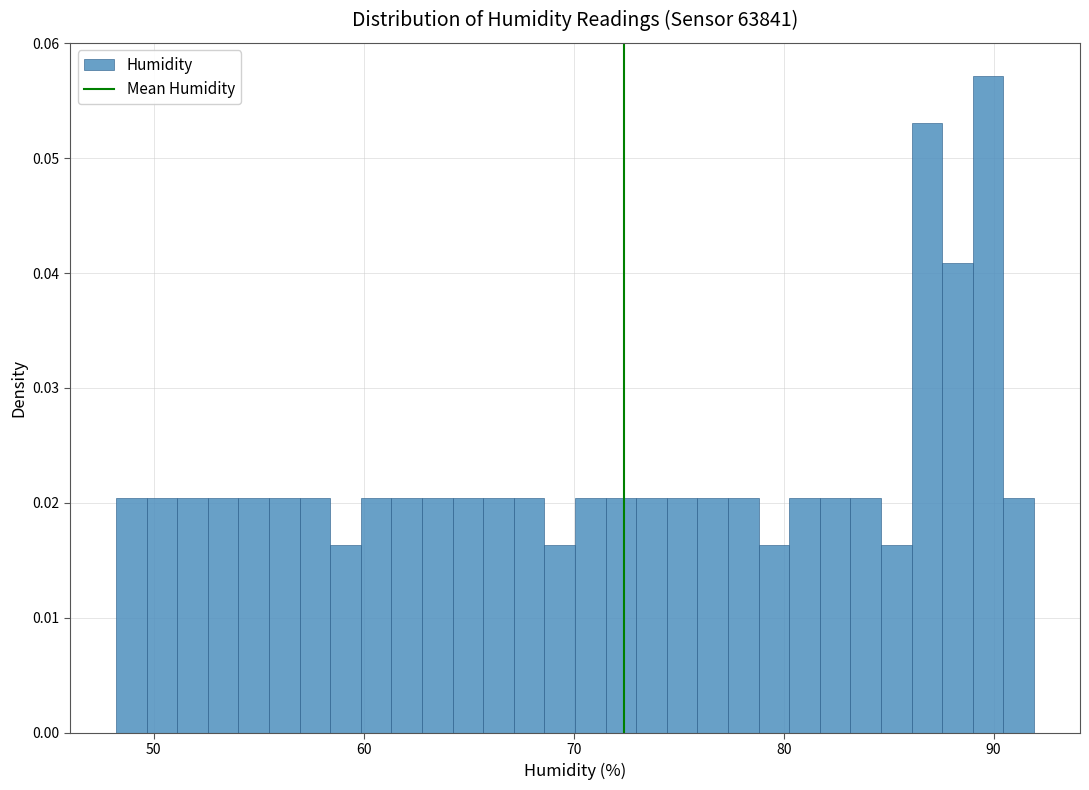

Read against the x-axis, roughly where is the centre of the tallest bar?

90